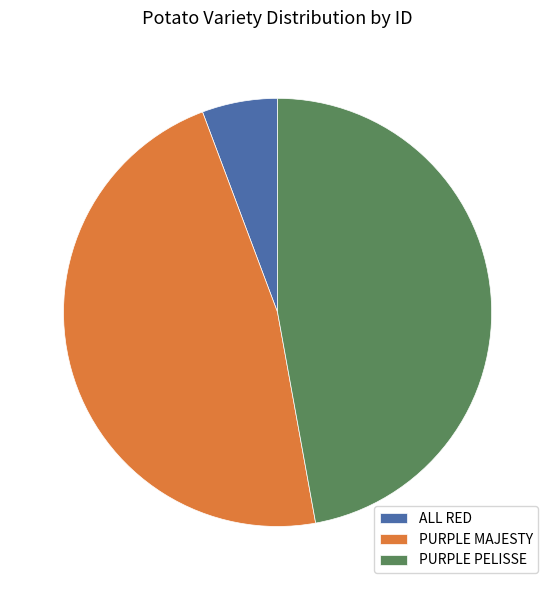

Is the sum of ALL RED and PURPLE PELISSE greater than half?

Yes